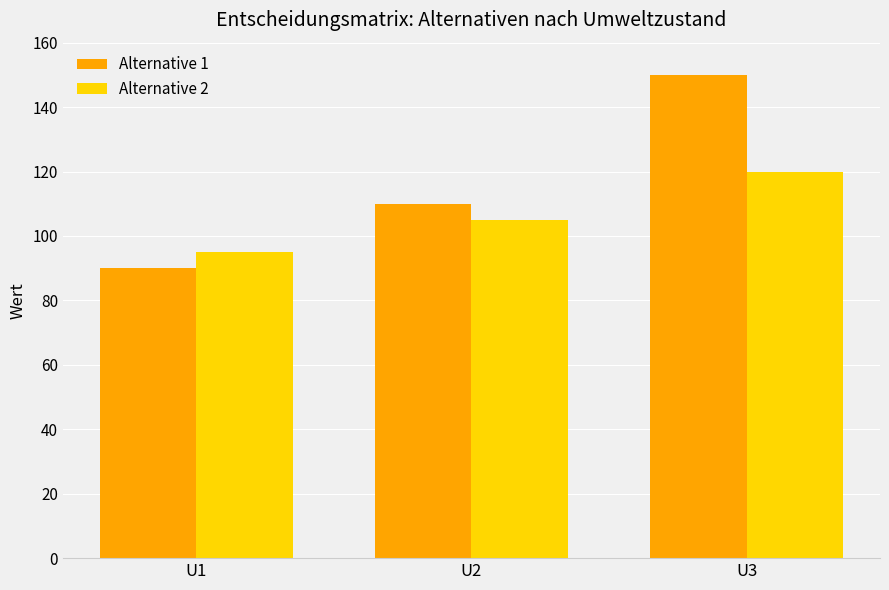

Rank the series by their average value, from lowest to highest.

Alternative 2, Alternative 1